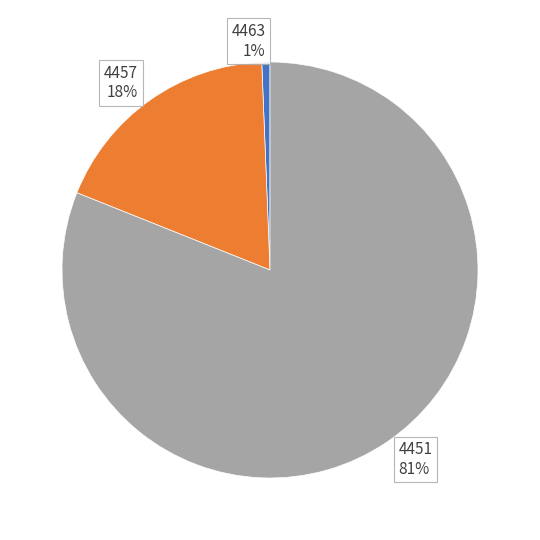

Approximately how many times larger is the value at 4457 compared to 4451?

0.2